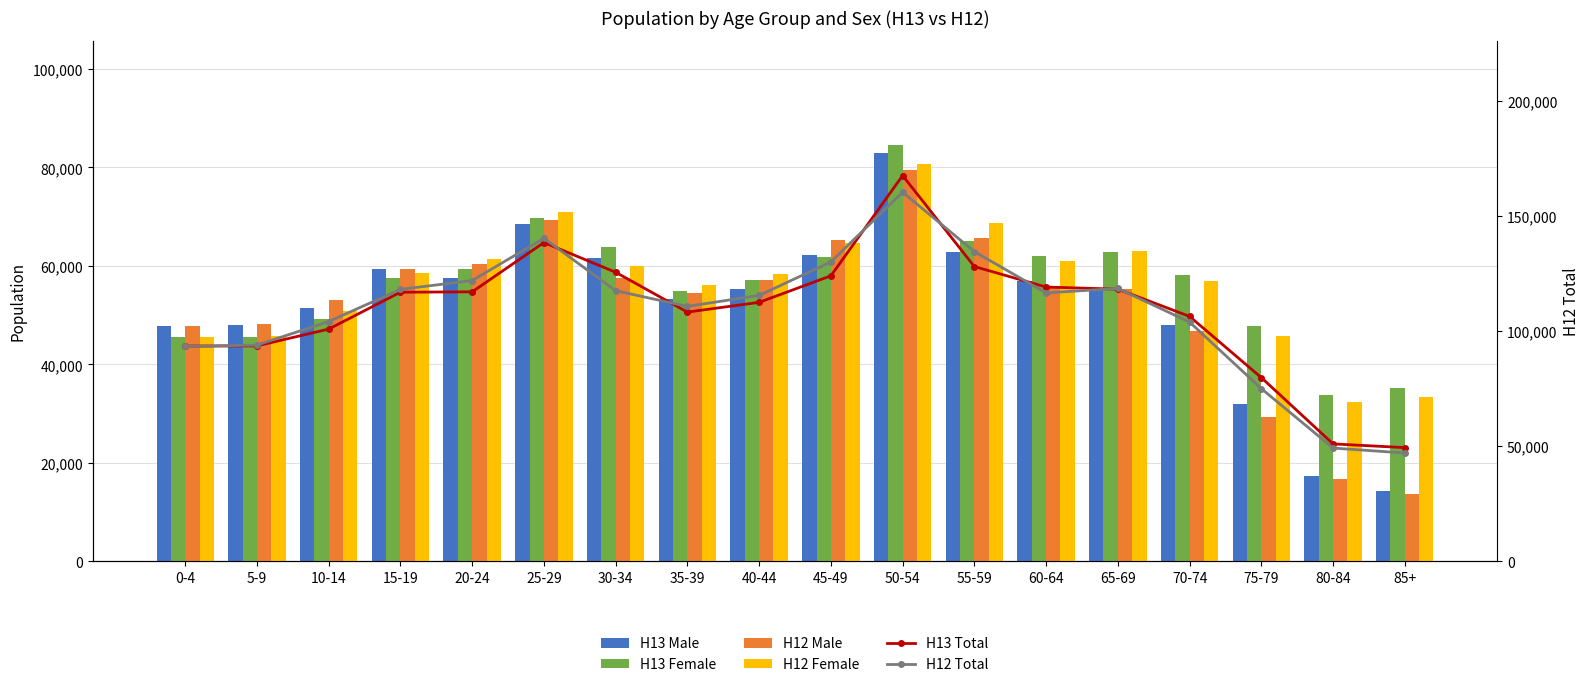

How many categories are shown in the chart?

18